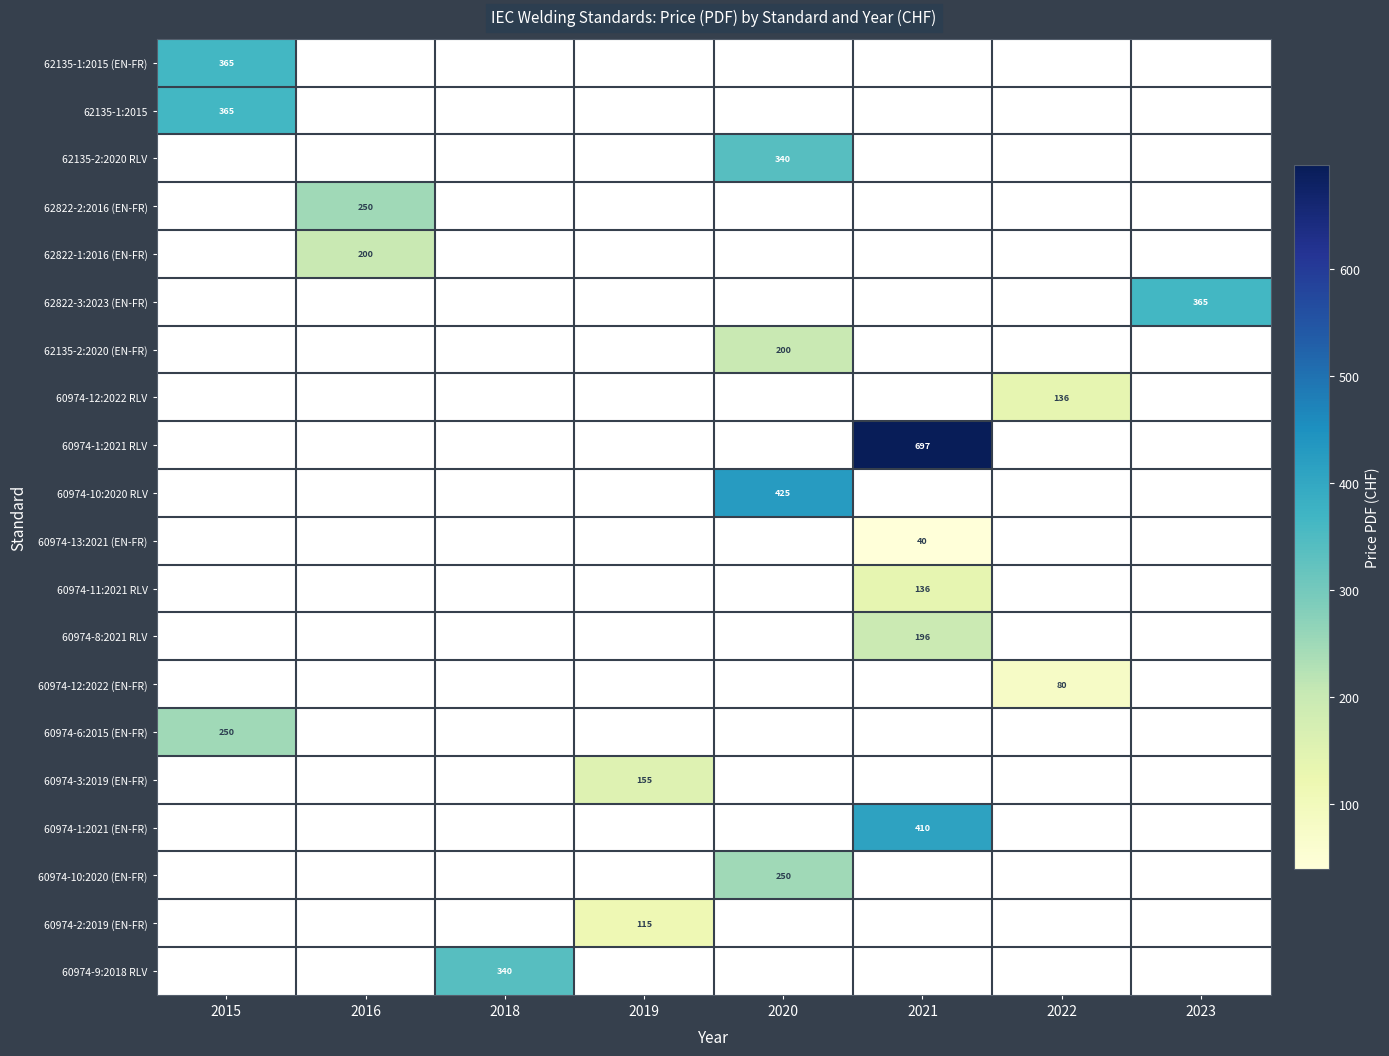

How many distinct data groups are displayed?

20